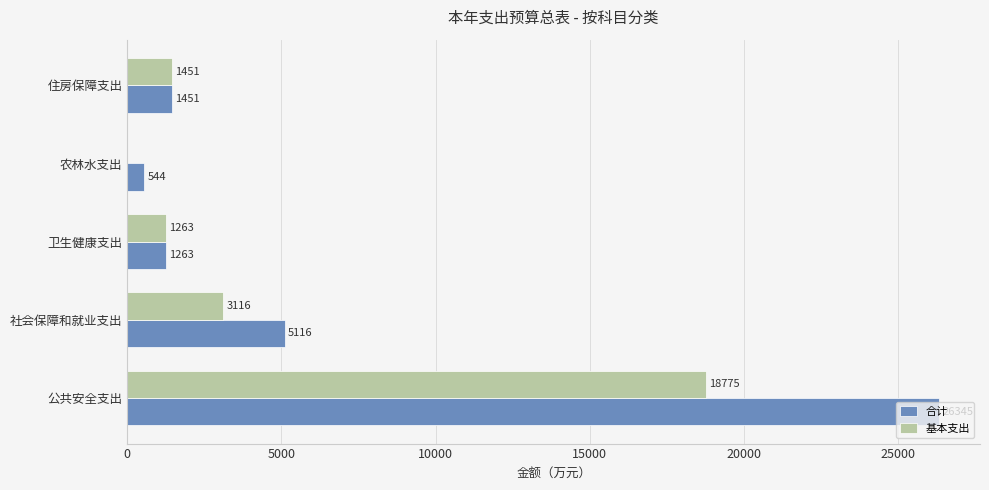

What value does the 合计 series have at 农林水支出?

544.3